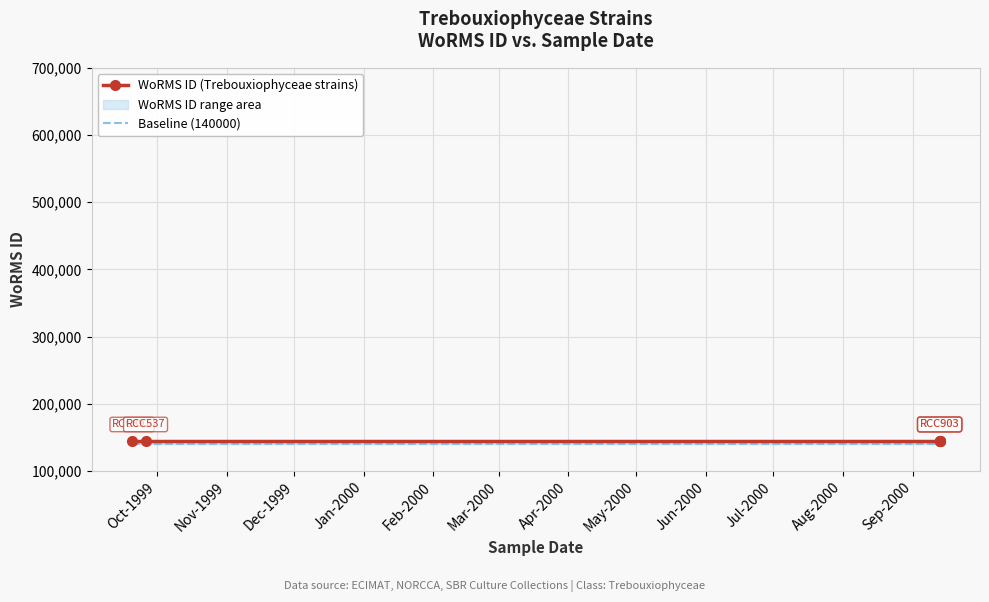

At Nov-1999, list the series in order from largest to smallest.

WoRMS ID (Trebouxiophyceae strains), Baseline (140000)